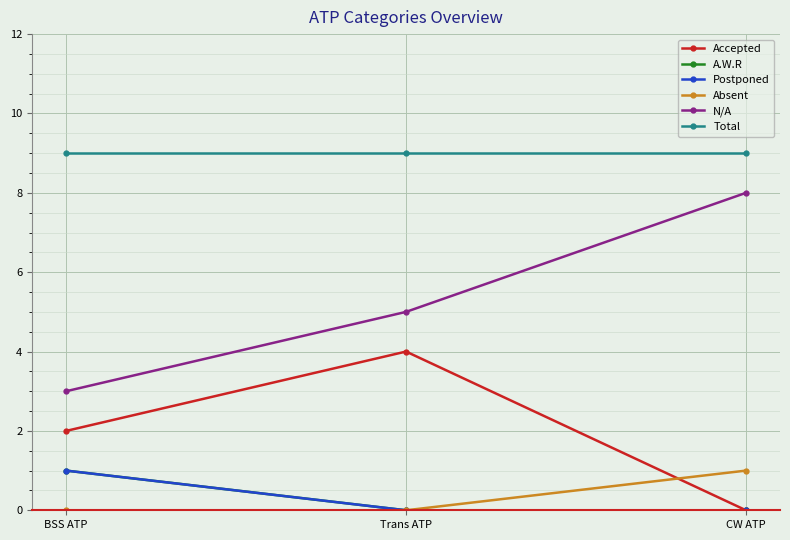

What is the label of the 1st point from the left?

BSS ATP